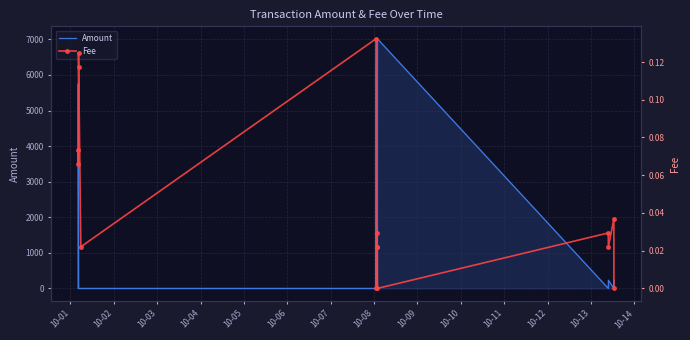

Which series has the largest range (max minus min)?

Amount